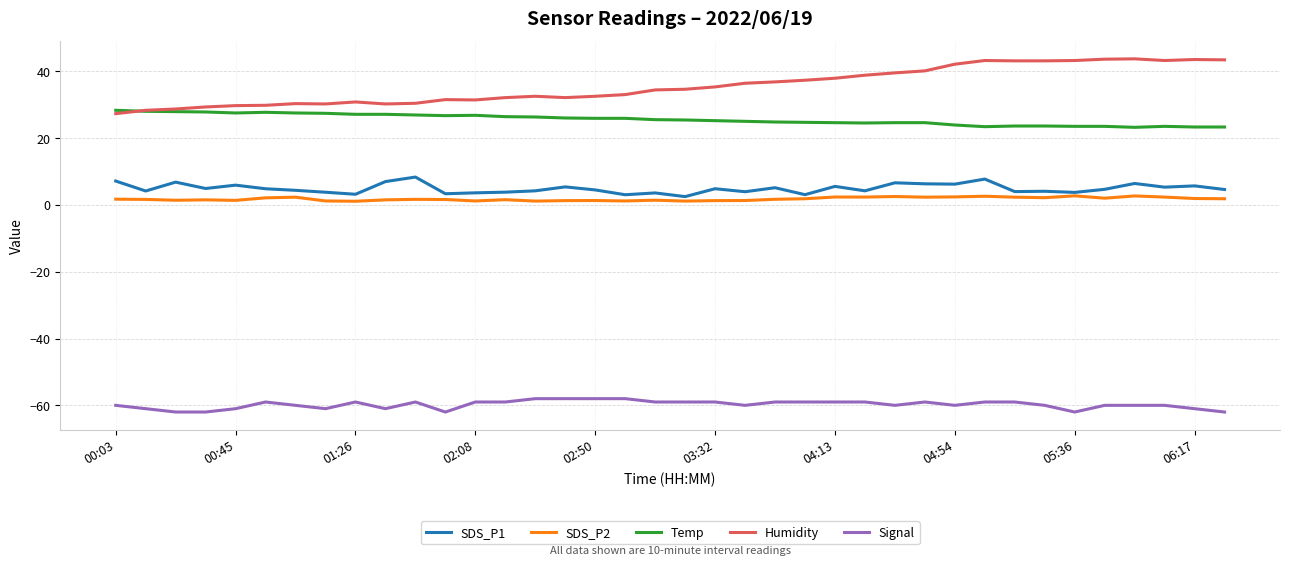

What is the highest value of the Humidity series?

43.7